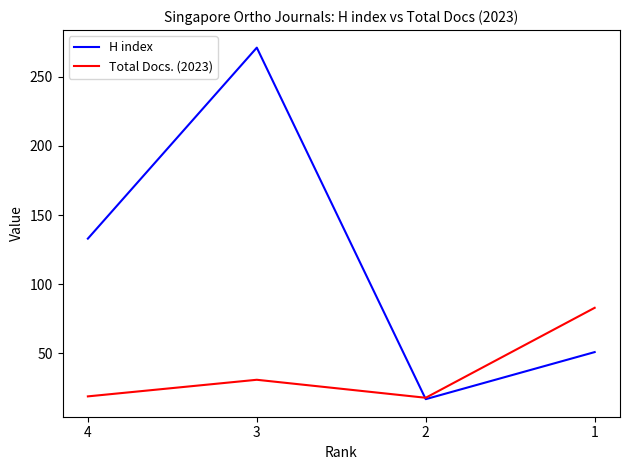

What is the maximum value shown in the chart?

271